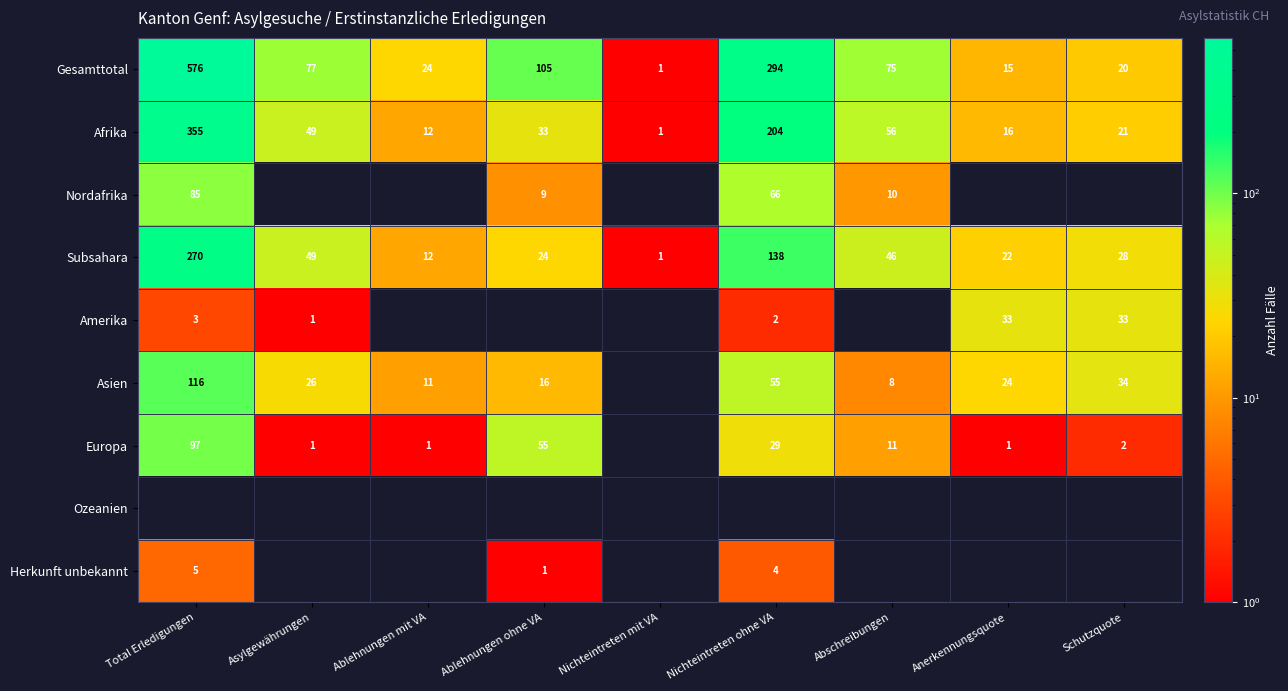

The Asien series shows 16.2 at Schutzquote. True or false?

False